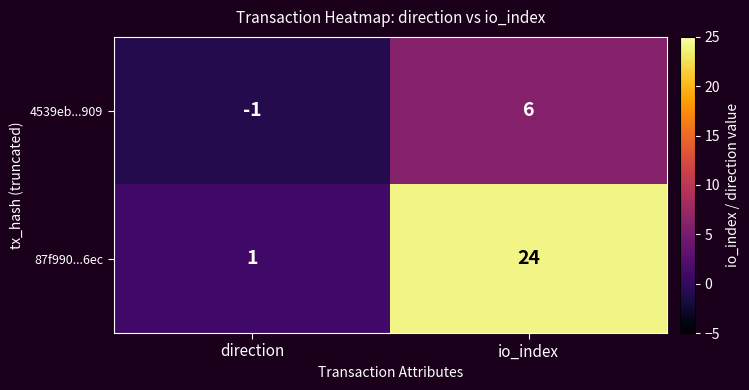

Where is 4539eb...909 nearest to the value 2?

direction